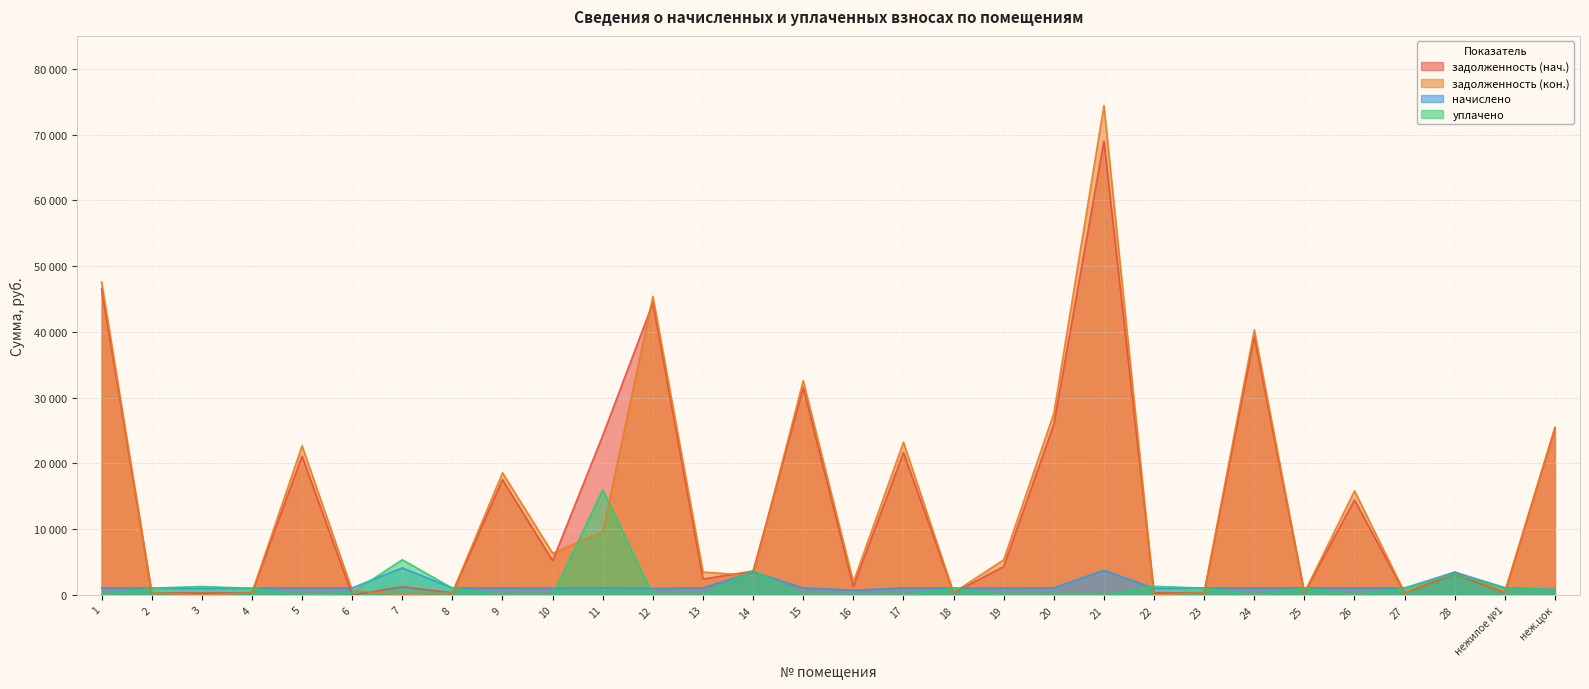

What is the label of the 17th point from the left?

17